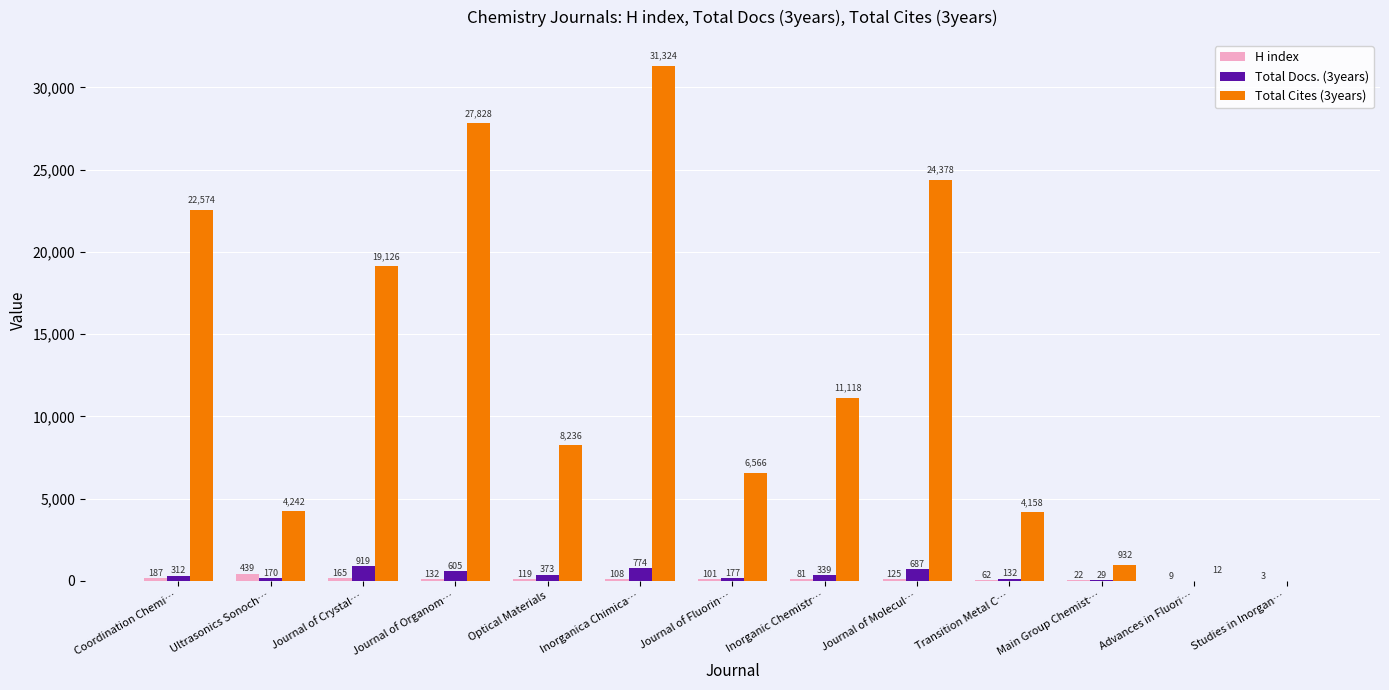

Count the number of data series in this chart.

3